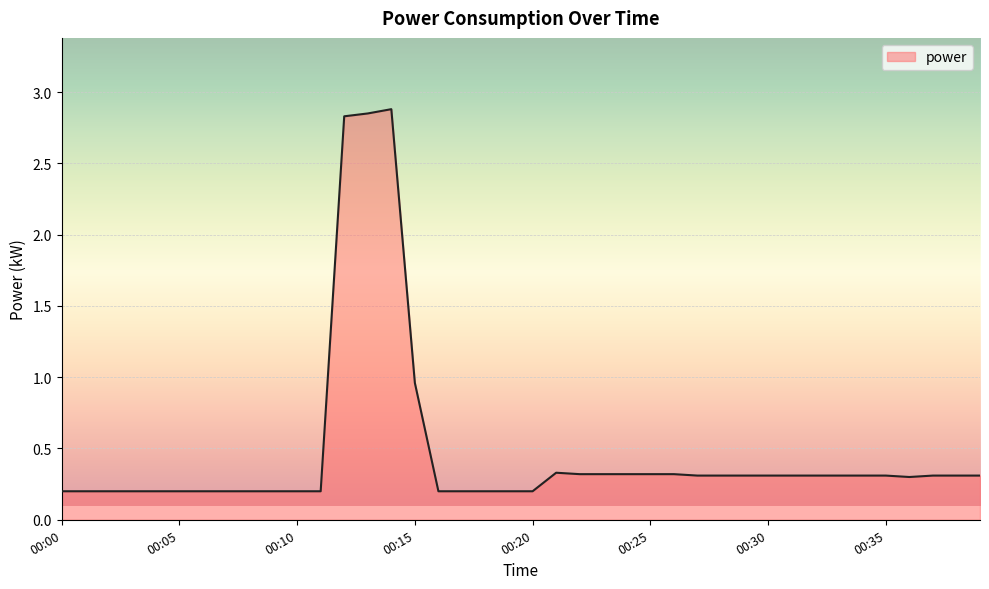

What is the difference between the maximum and minimum values?

2.7